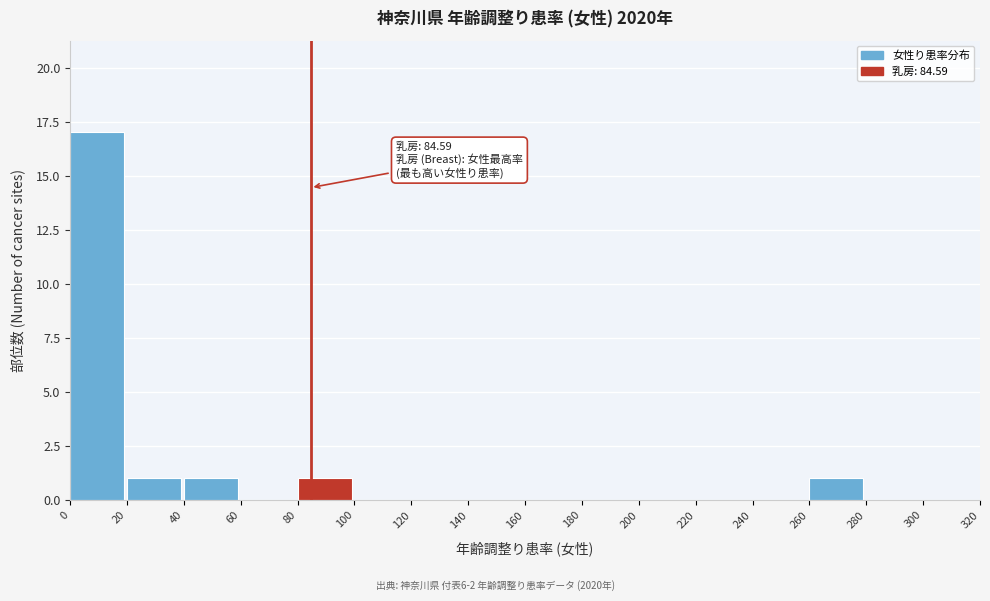

Over which range of the x-axis is the bar tallest?

0 to 20